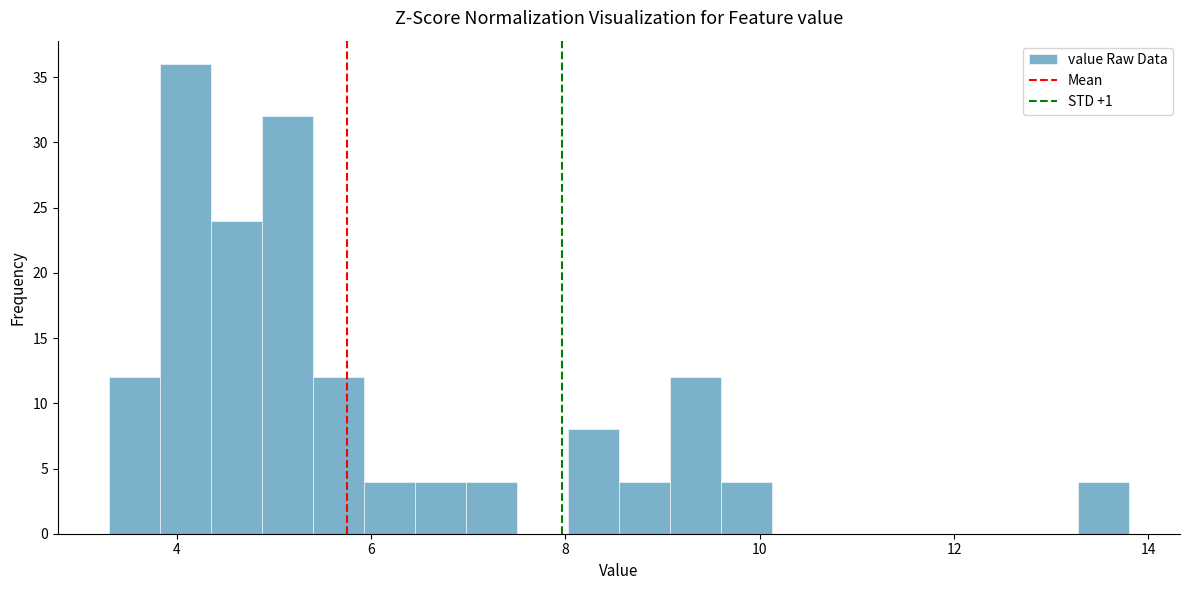

Read against the x-axis, roughly where is the centre of the tallest bar?

4.0